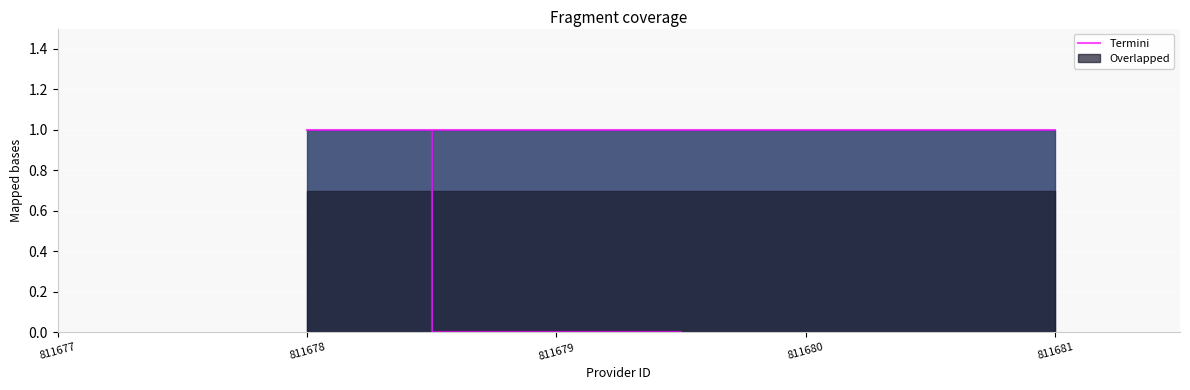

What is the difference between the second highest and second lowest values?

1